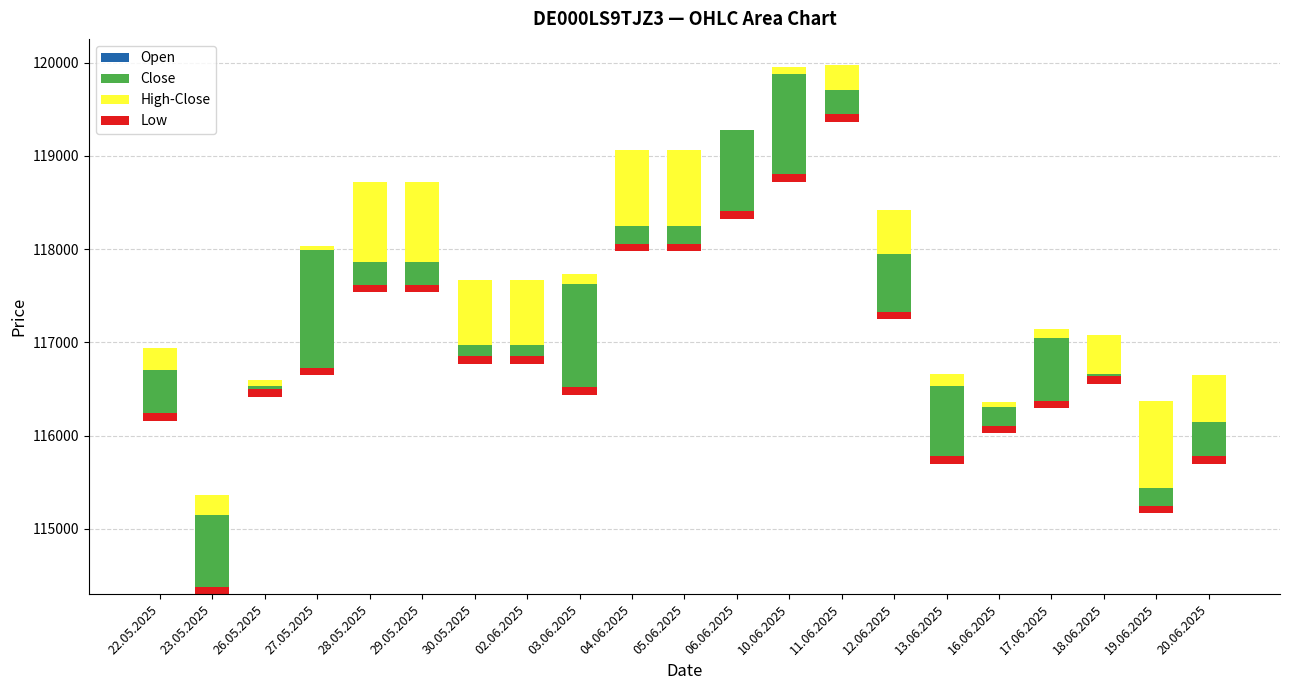

What is the label of the 16th bar from the right?

29.05.2025